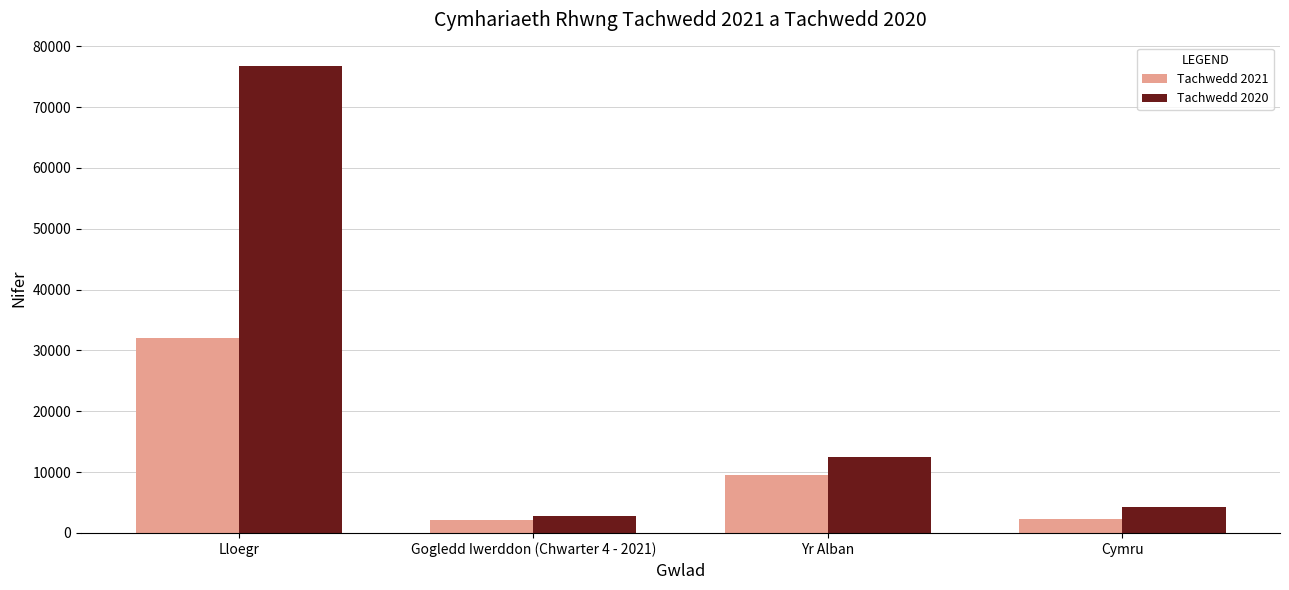

Between Gogledd Iwerddon (Chwarter 4 - 2021) and Cymru, which series saw the biggest shift?

Tachwedd 2020